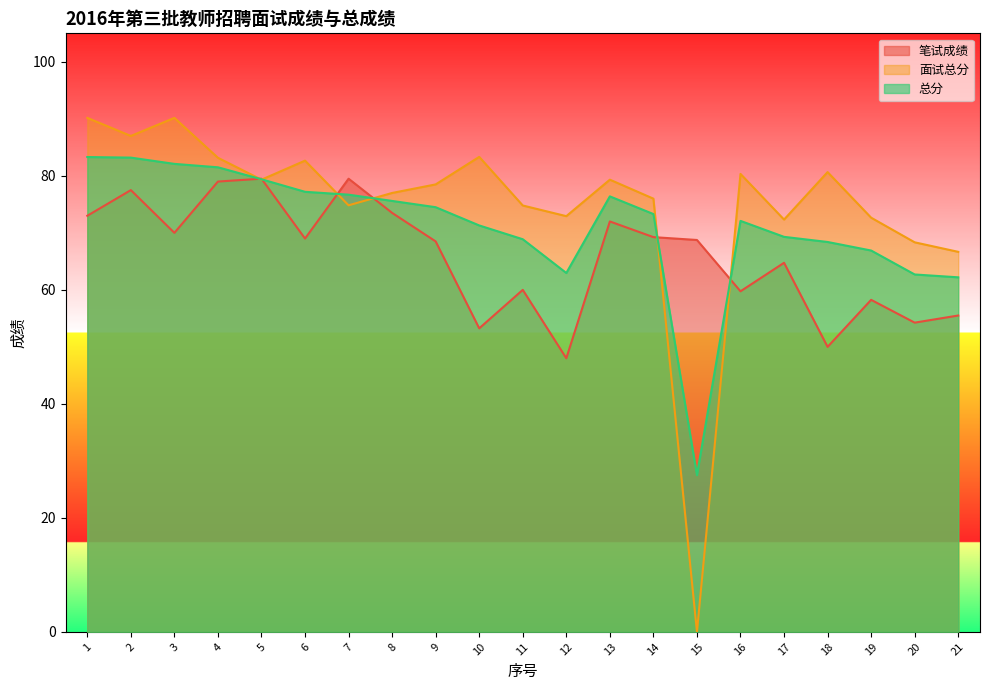

Reading left to right, what are all the values shown in this chart?

笔试成绩: 1=73.0	2=77.5	3=70.0	4=79.0	5=79.5	6=69.0	7=79.5	8=73.5	9=68.5	10=53.2	11=60.0	12=48.0	13=72.0	14=69.2	15=68.8	16=59.8	17=64.8	18=50.0	19=58.2	20=54.2	21=55.5
面试总分: 1=90.2	2=87.0	3=90.2	4=83.2	5=79.3	6=82.7	7=74.8	8=77.0	9=78.5	10=83.3	11=74.8	12=72.9	13=79.3	14=76.0	15=0.0	16=80.3	17=72.3	18=80.7	19=72.7	20=68.3	21=66.7
总分: 1=83.3	2=83.2	3=82.1	4=81.5	5=79.4	6=77.2	7=76.7	8=75.6	9=74.5	10=71.3	11=68.9	12=63.0	13=76.4	14=73.3	15=27.5	16=72.1	17=69.3	18=68.4	19=66.9	20=62.7	21=62.2